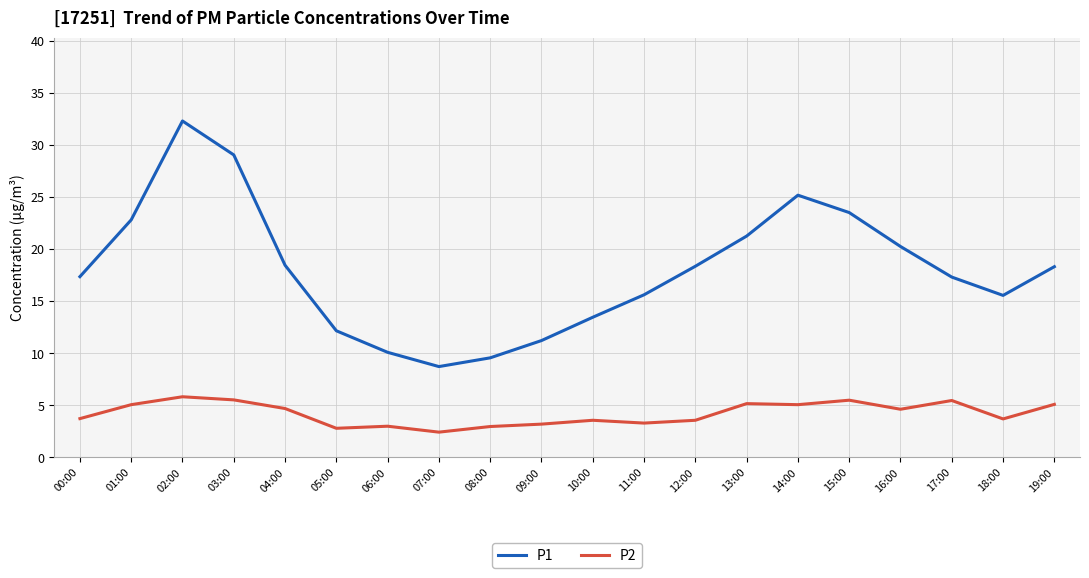

True or false: P2 and P1 intersect in this chart.

False